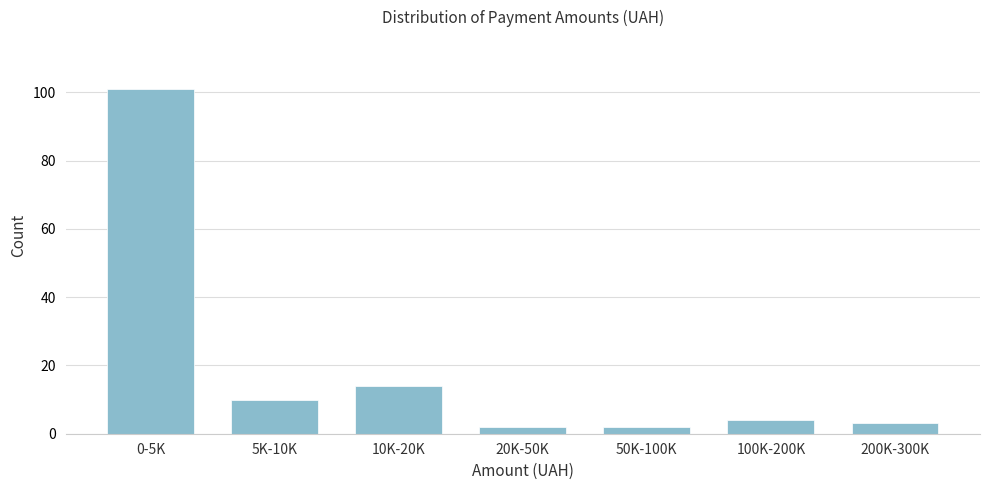

Reading left to right, transcribe all the data shown in this chart.

101	10	14	2	2	4	3